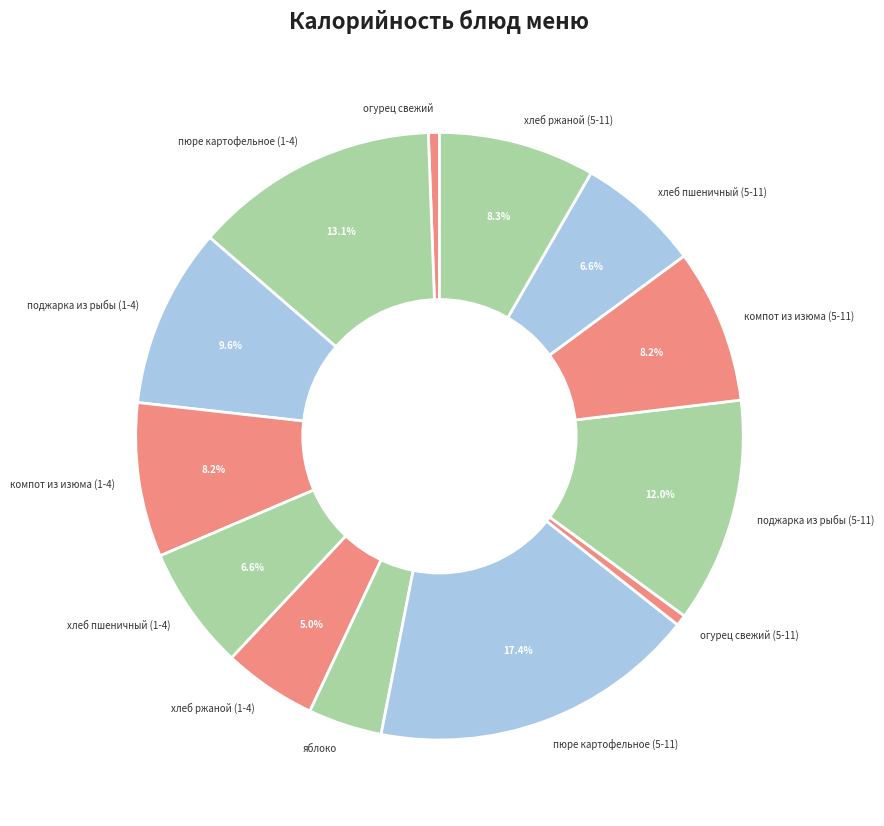

What portion of the pie excludes поджарка из рыбы (1-4)?

90.4%